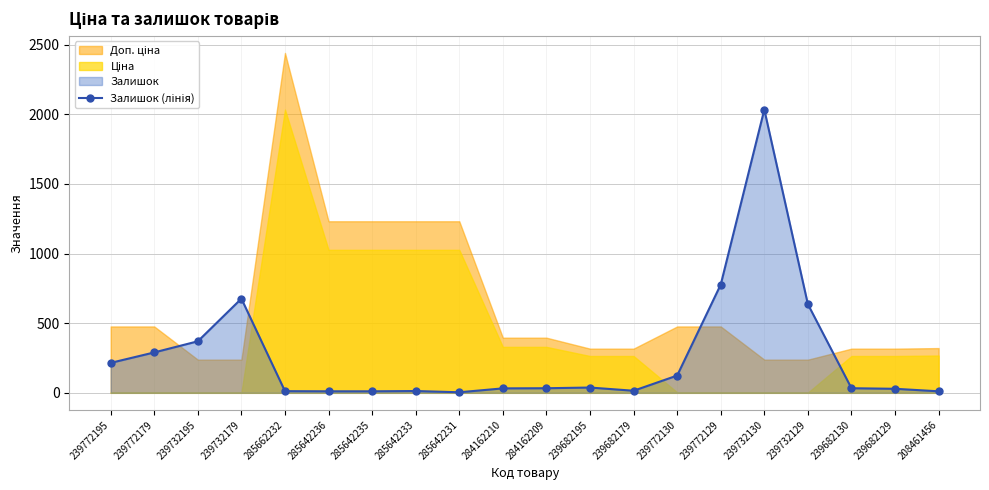

What is the label of the 17th point from the right?

239732179